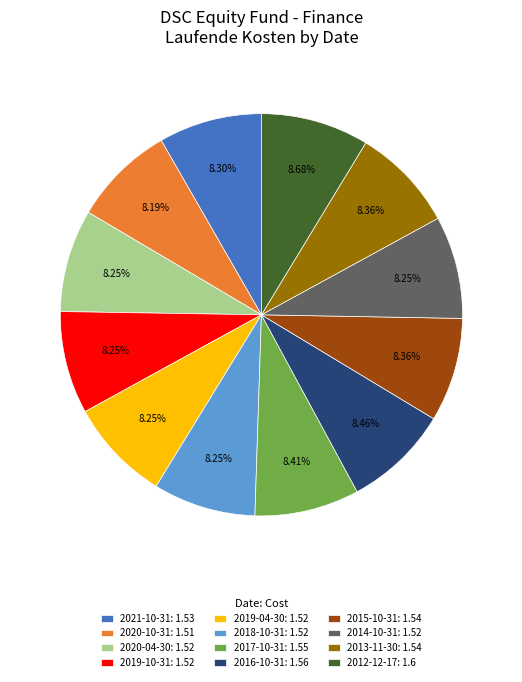

Does 2020-04-30 represent more than half of the total?

No